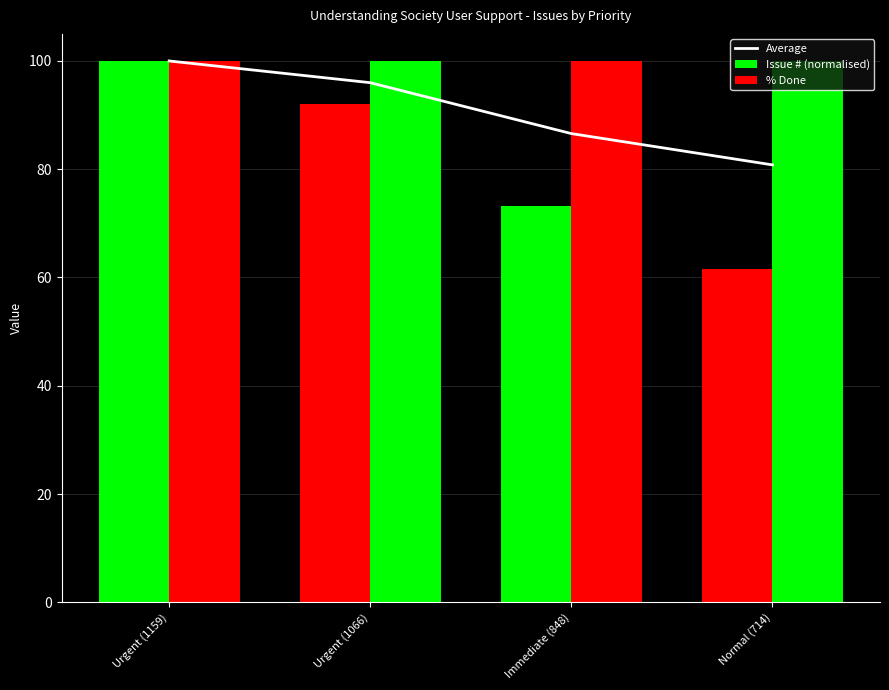

At which category is the sum across all series the highest?

Urgent (1159)